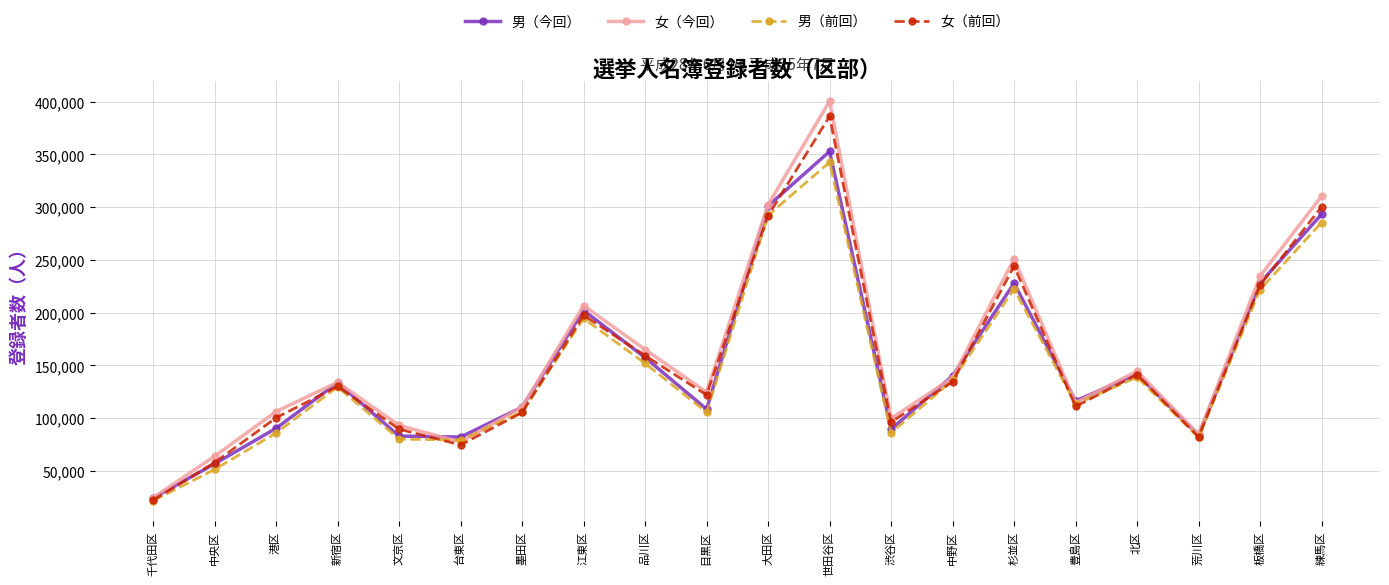

What is the maximum value for 女（前回）?

386163